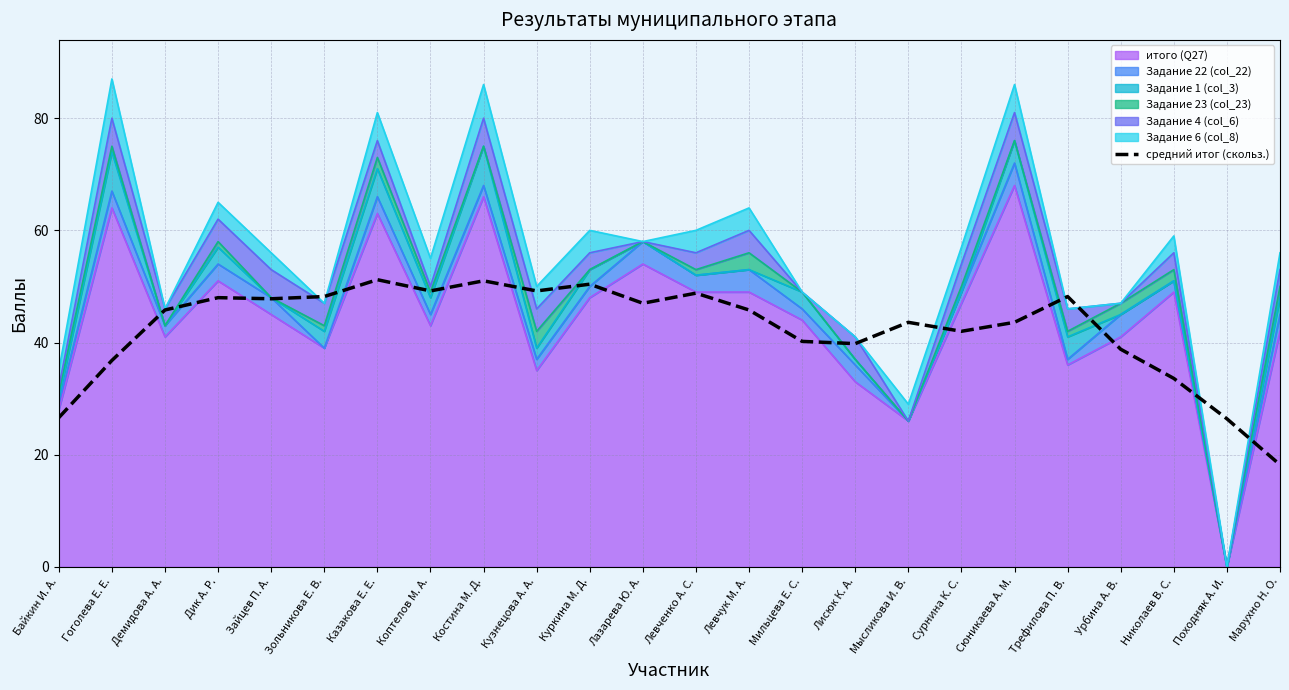

Reading left to right, extract all data points from this chart.

Байкин И. А.=26.6	Гоголева Е. Е.=36.8	Демидова А. А.=45.8	Дик А. Р.=48.0	Зайцев П. А.=47.8	Зольникова Е. В.=48.2	Казакова Е. Е.=51.2	Коптелов М. А.=49.2	Костина М. Д.=51.0	Кузнецова А. А.=49.2	Куркина М. Д.=50.4	Лазарева Ю. А.=47.0	Левченко А. С.=48.8	Левчук М. А.=45.8	Мильцева Е. С.=40.2	Лисюк К. А.=39.8	Мысликова И. В.=43.6	Сурнина К. С.=42.0	Сюникаева А. М.=43.6	Трефилова П. В.=48.2	Урбина А. В.=38.8	Николаев В. С.=33.6	Походняк А. И.=26.4	Марухно Н. О.=18.2